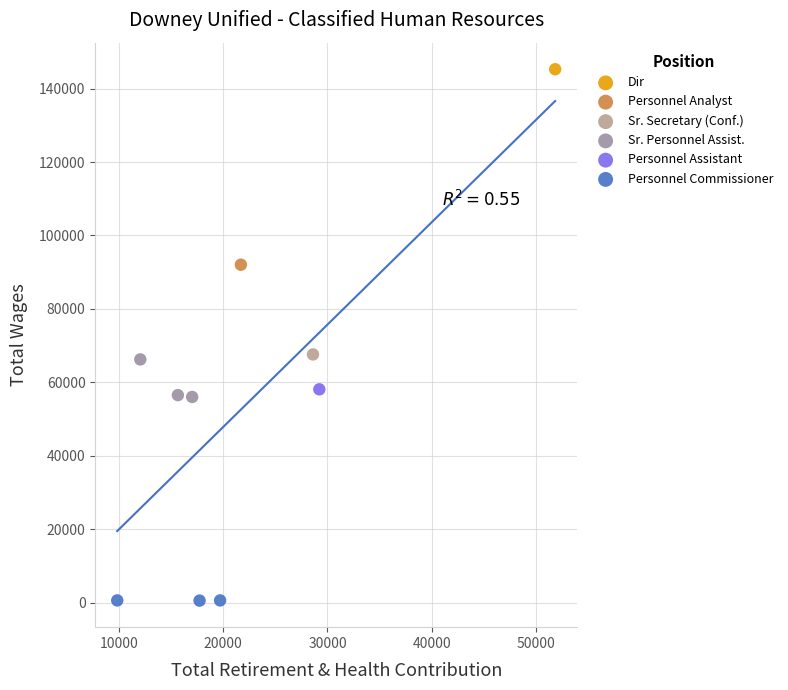

What are all the series names shown in the legend?

Dir, Personnel Analyst, Sr. Secretary (Conf.), Sr. Personnel Assist., Personnel Assistant, Personnel Commissioner